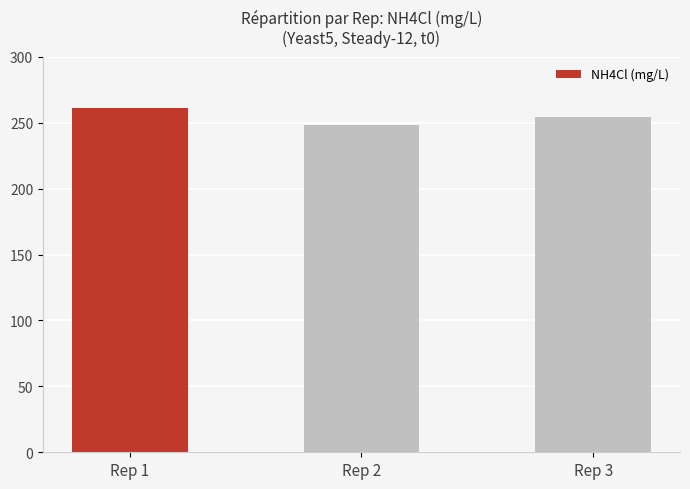

Reading left to right, extract all data points from this chart.

261.1	248.4	254.7